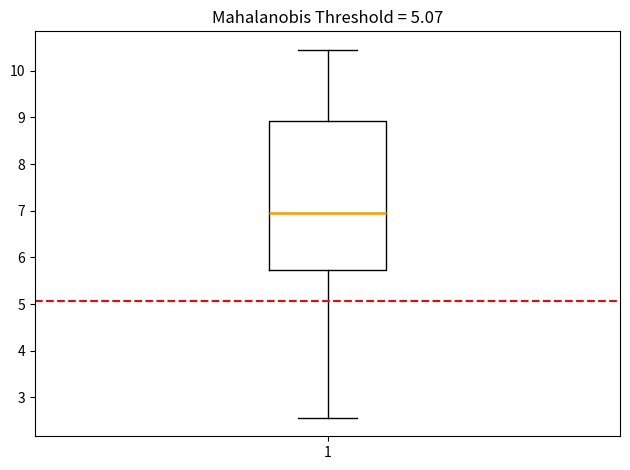

Where is the upper edge of the box at x = 1 on the y-axis? The values are not printed on the chart, so give them approximately, as read against the axis.

8.9